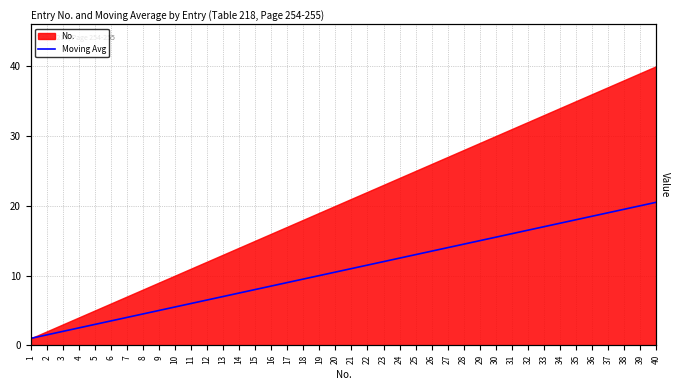

Rank the categories by value from lowest to highest.

1, 2, 3, 4, 5, 6, 7, 8, 9, 10, 11, 12, 13, 14, 15, 16, 17, 18, 19, 20, 21, 22, 23, 24, 25, 26, 27, 28, 29, 30, 31, 32, 33, 34, 35, 36, 37, 38, 39, 40